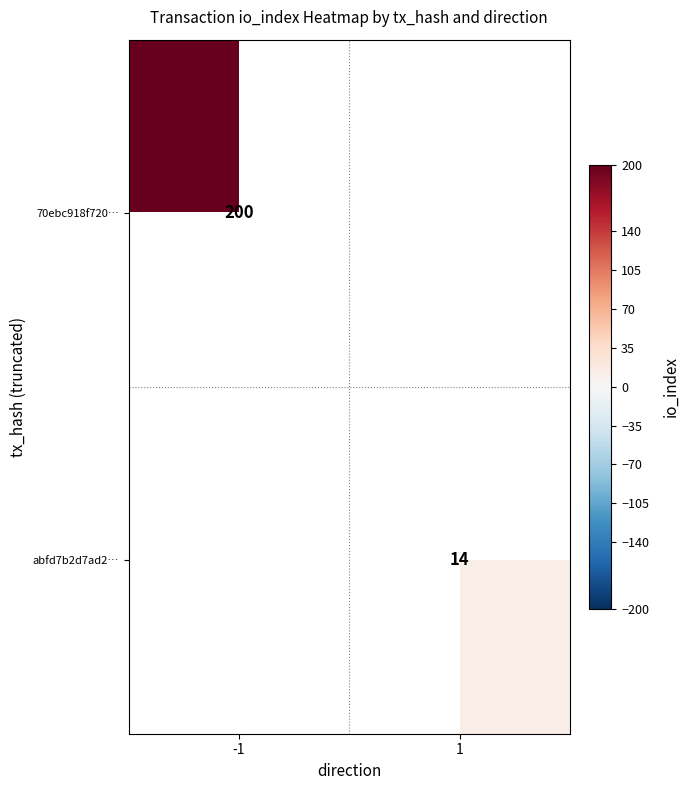

Is the value of abfd7b2d7ad2… at 1 greater than the value of 70ebc918f720… at -1?

No